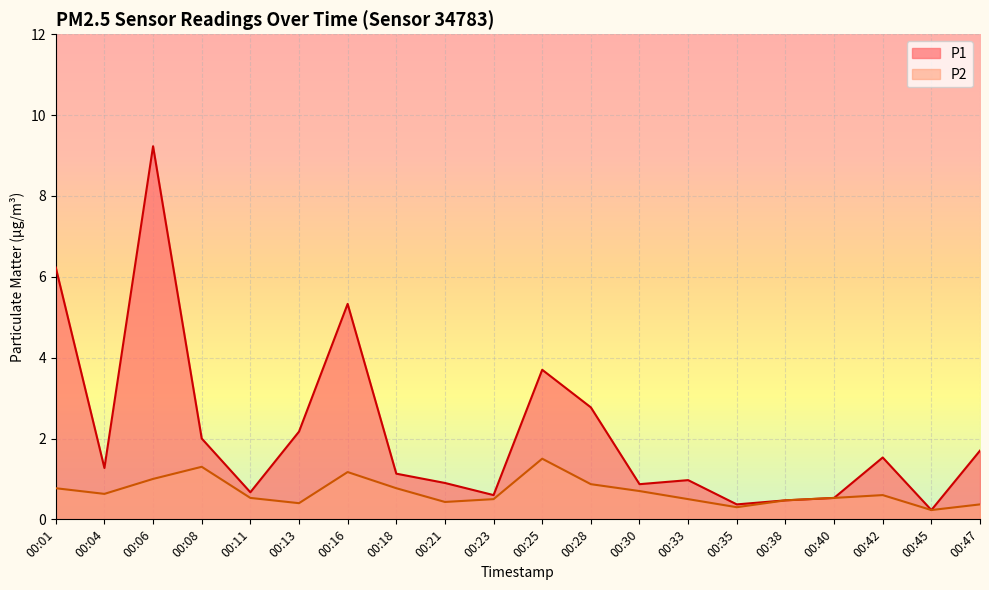

Reading right to left, transcribe all the data shown in this chart.

P1: 1.7	0.2	1.5	0.5	0.5	0.4	1.0	0.9	2.8	3.7	0.6	0.9	1.1	5.3	2.2	0.7	2.0	9.2	1.3	6.2
P2: 0.4	0.2	0.6	0.5	0.5	0.3	0.5	0.7	0.9	1.5	0.5	0.4	0.8	1.2	0.4	0.5	1.3	1.0	0.6	0.8